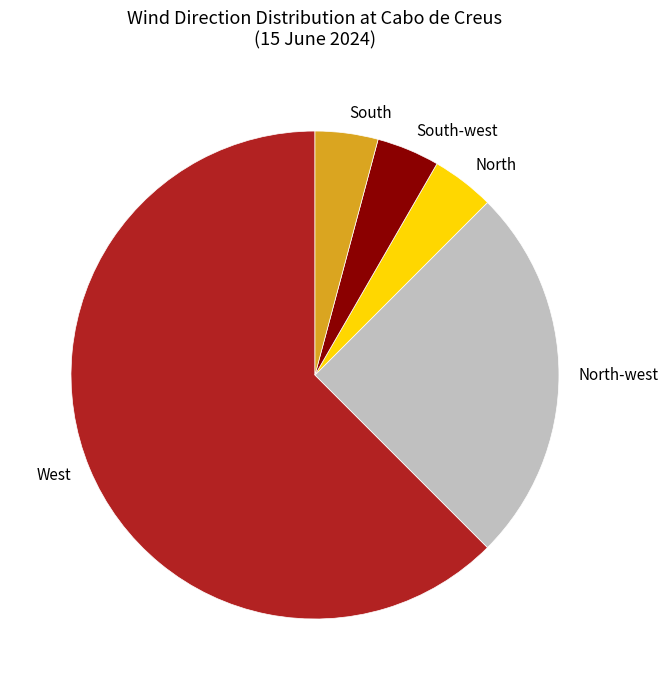

Combined, do North and West account for over 50%?

Yes